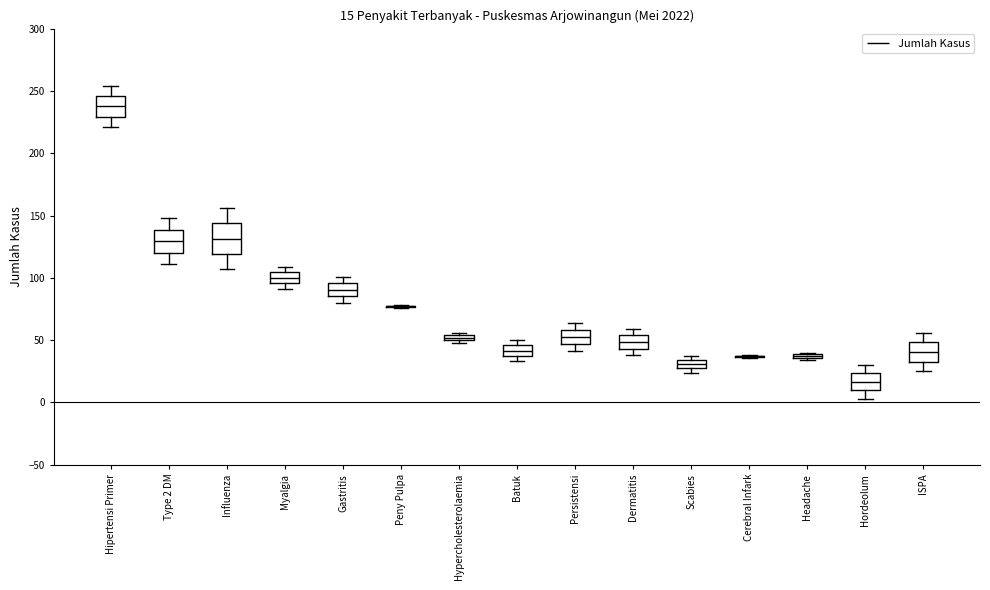

Comparing the boxes themselves (not the whiskers), which one is the tallest?

Influenza